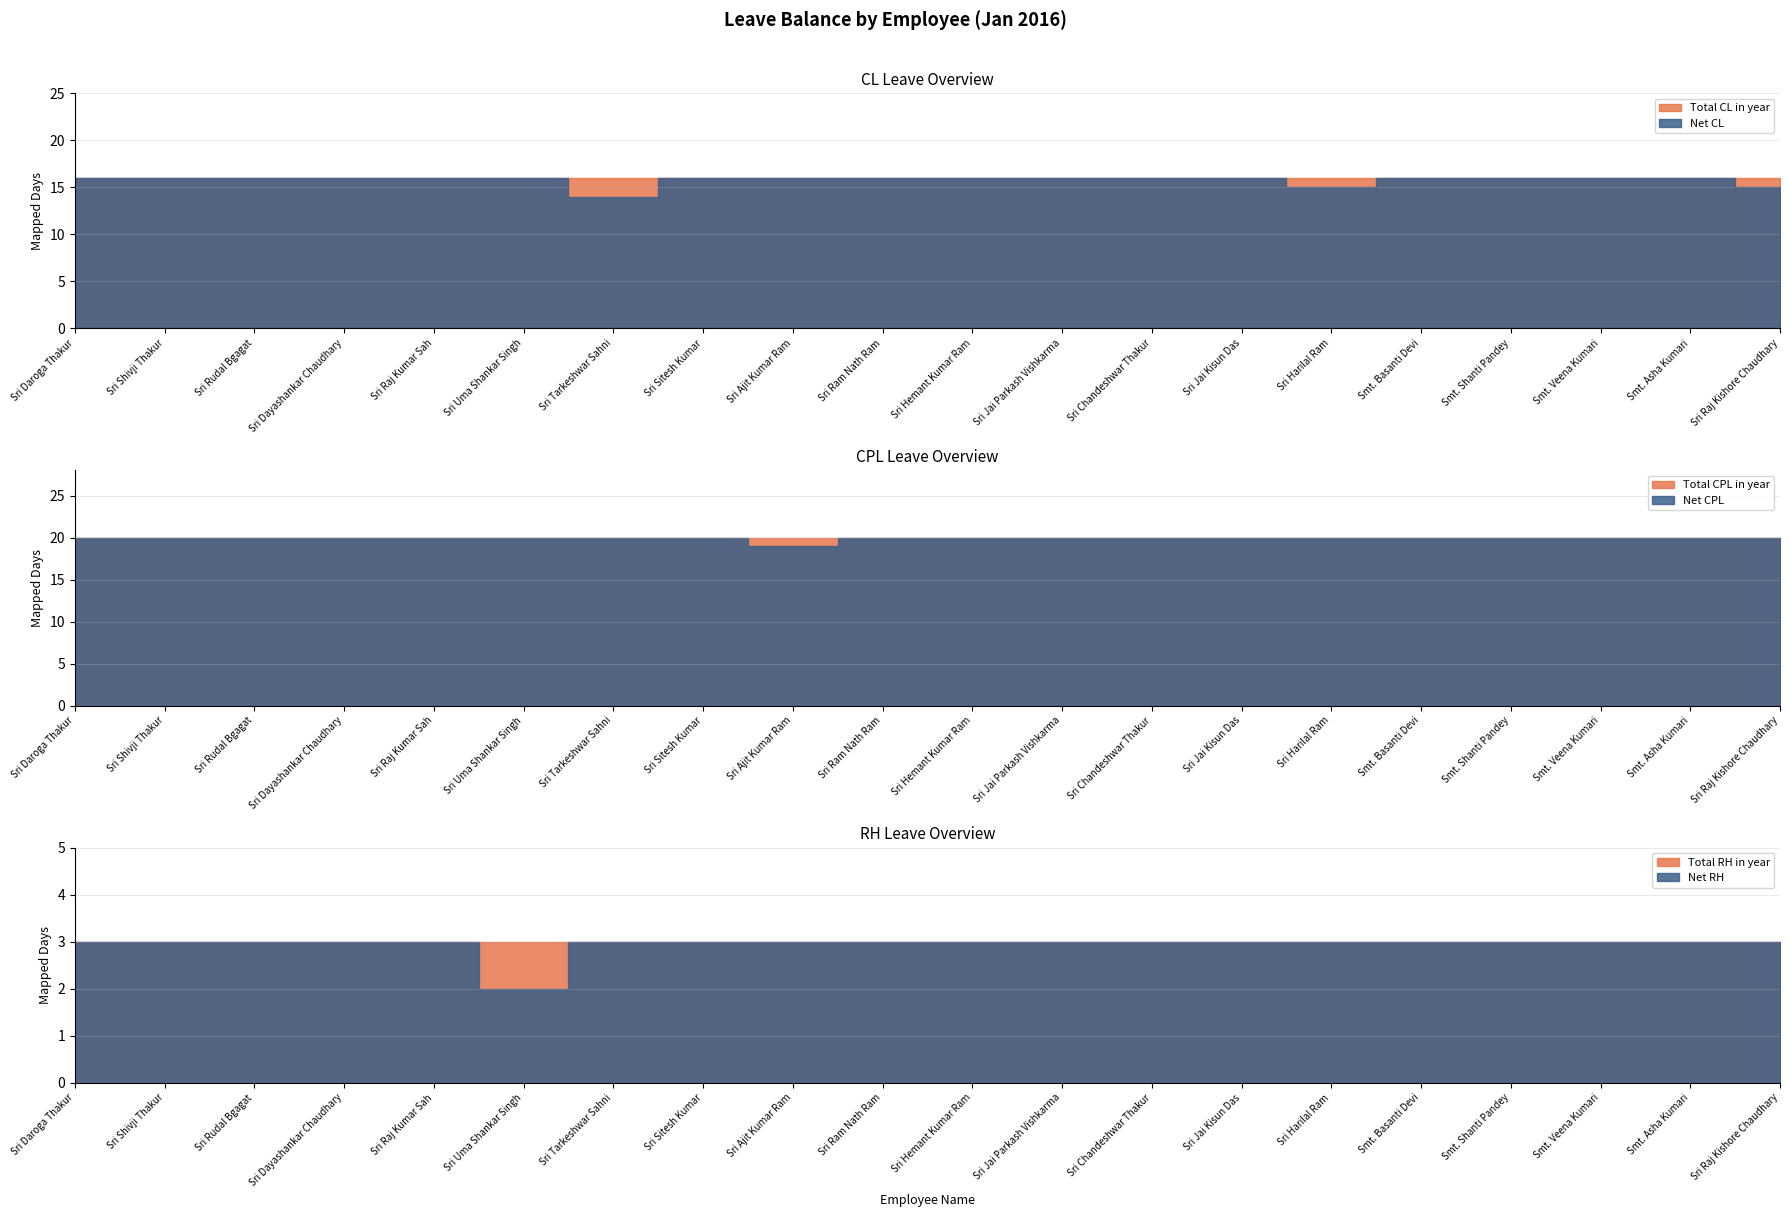

Is it true that Total CL in year equals 16 at Sri Rudal Bgagat?

True